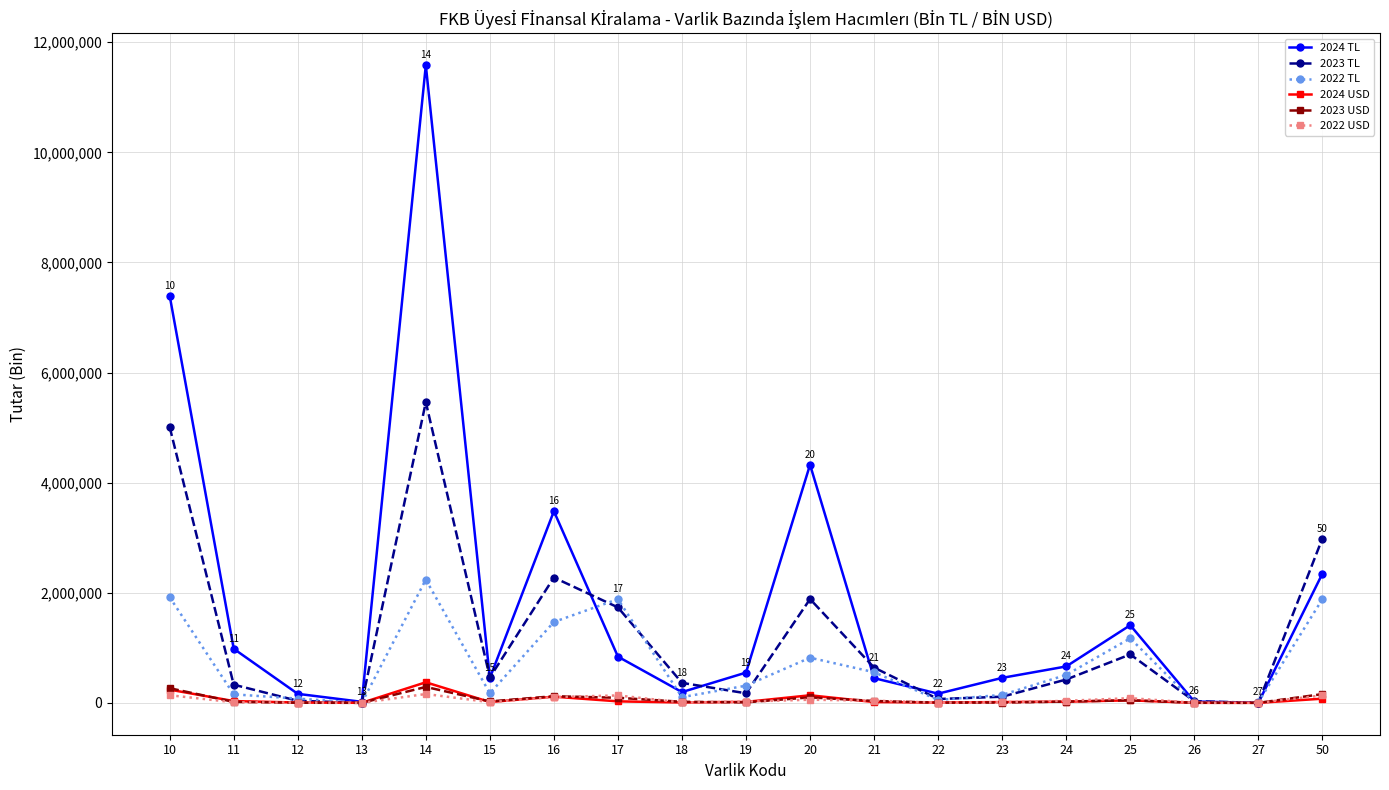

Is the value of 2022 TL at 25 greater than the value of 2024 USD at 16?

Yes